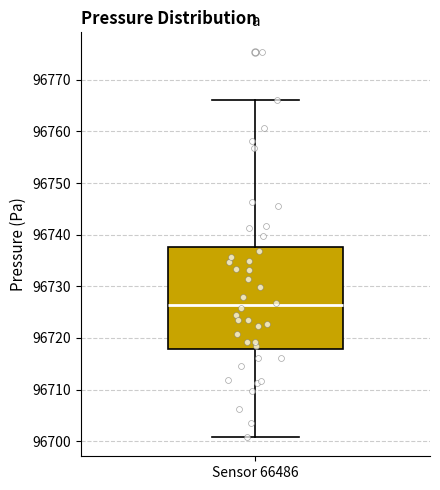

Transcribe this box plot: give where the median line is, the range the box spans, and where the two whiskers end, as read against the y-axis. The values are not printed on the chart, so give them approximately, as read against the axis.

median 96726, box 96718 to 96738, whiskers 96701 to 96766